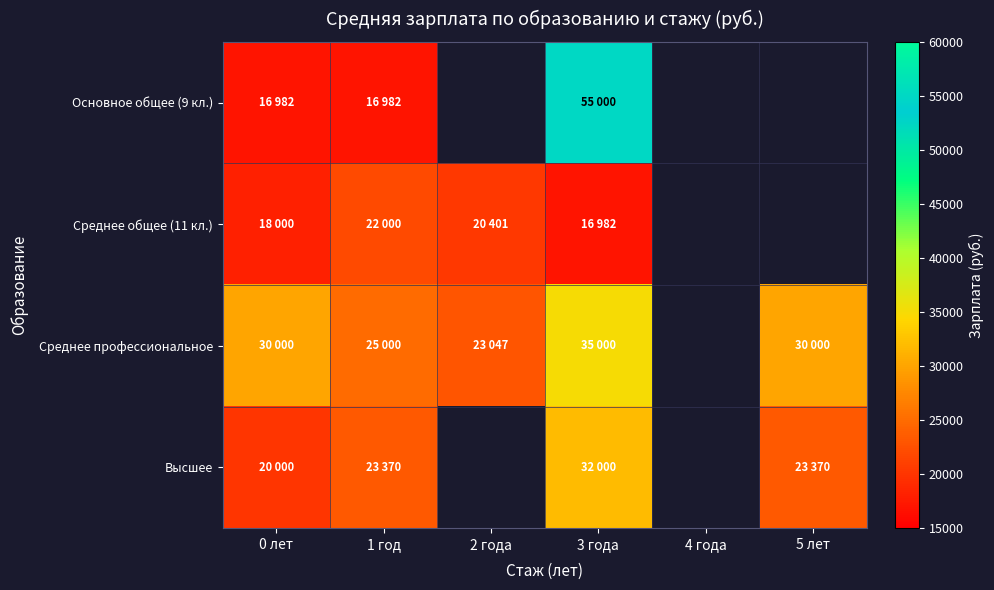

What is the highest value of the Среднее общее (11 кл.) series?

22000.0